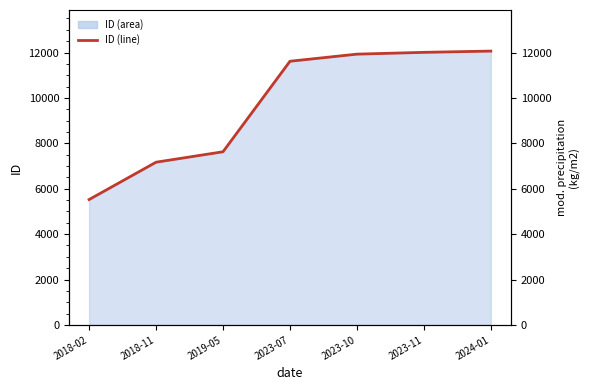

Does the chart display data point markers on the line(s)?

No